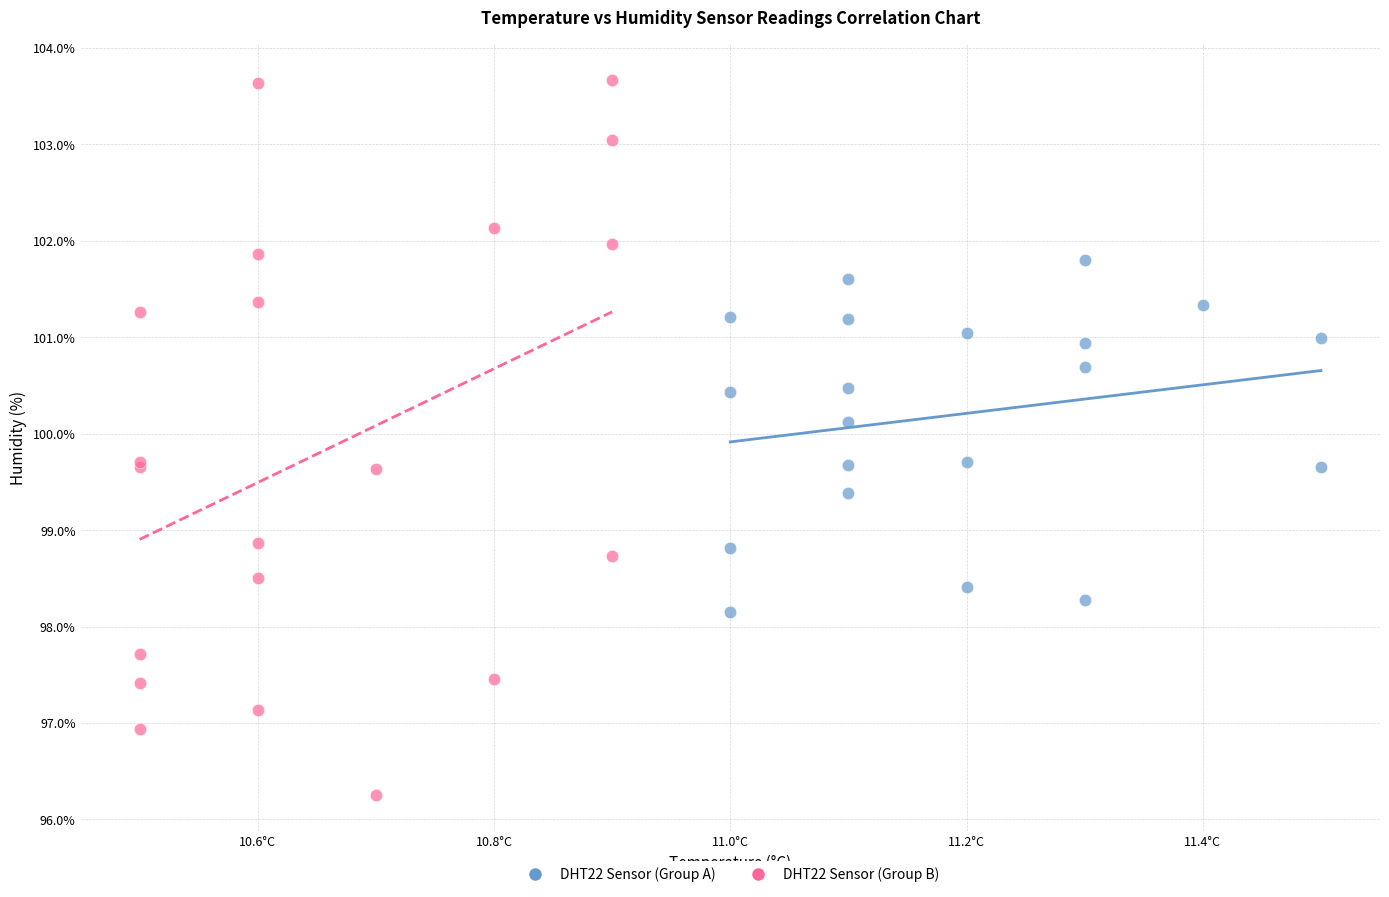

Which series has the widest spread of Y values?

DHT22 Sensor (Group B)